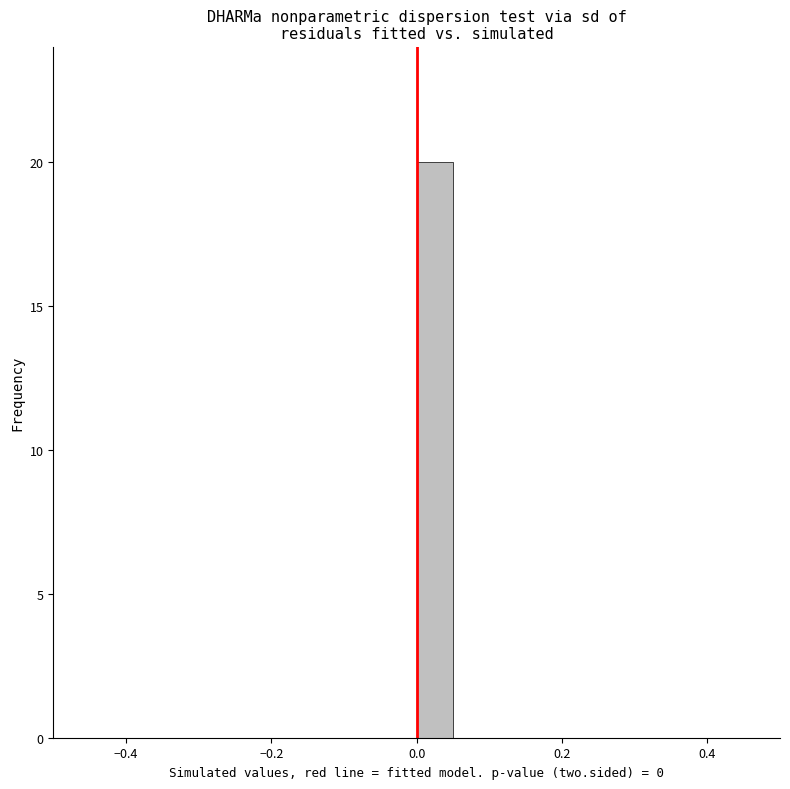

Around what value on the x-axis is the tallest bar? Give the approximate position of its centre, as read against the axis.

0.02